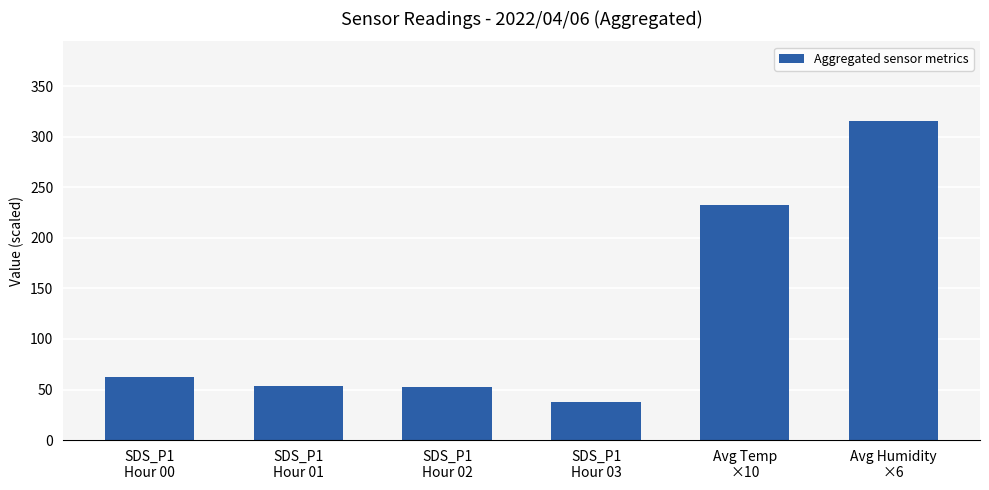

What is the difference between the values at SDS_P1
Hour 02 and SDS_P1
Hour 01?

1.3